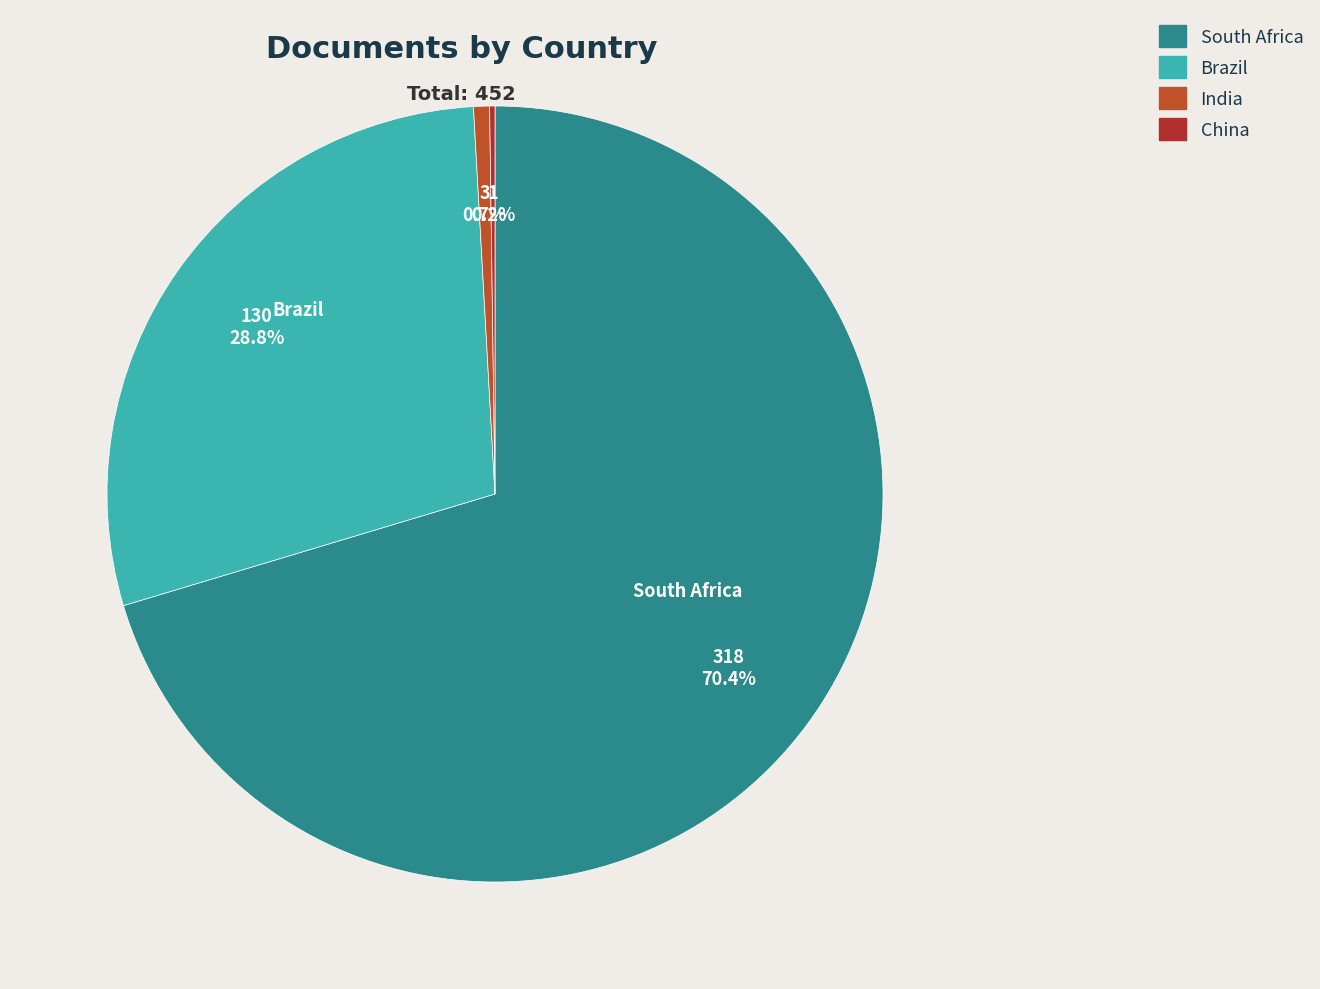

To the nearest percent, what is the combined percentage of China and India?

1%